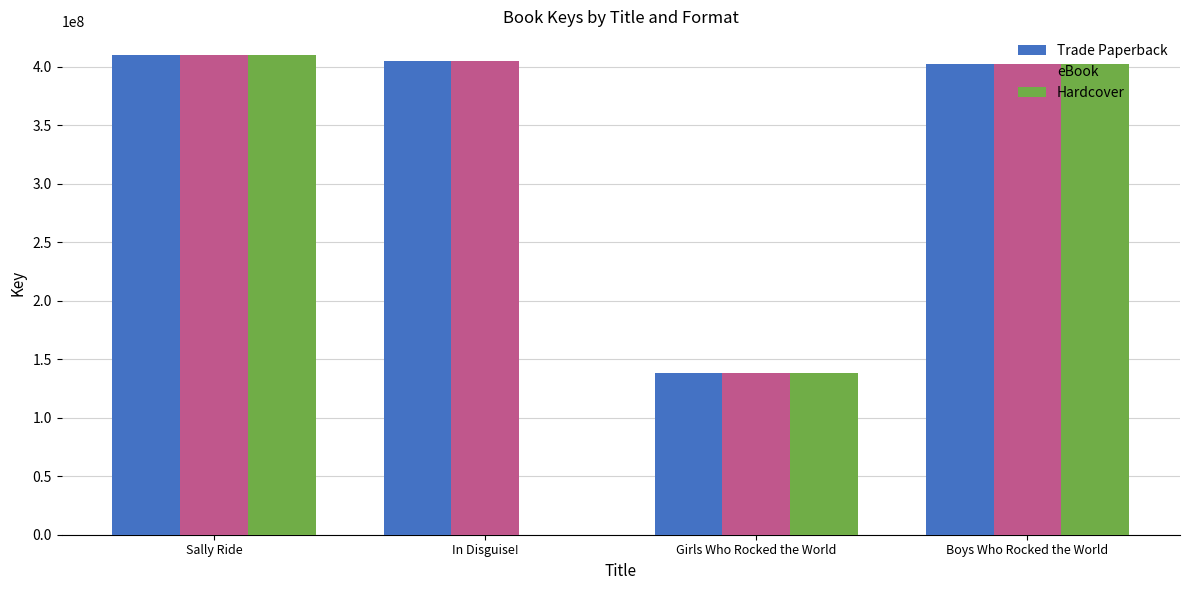

What is the approximate value of Trade Paperback at Girls Who Rocked the World?

138310198